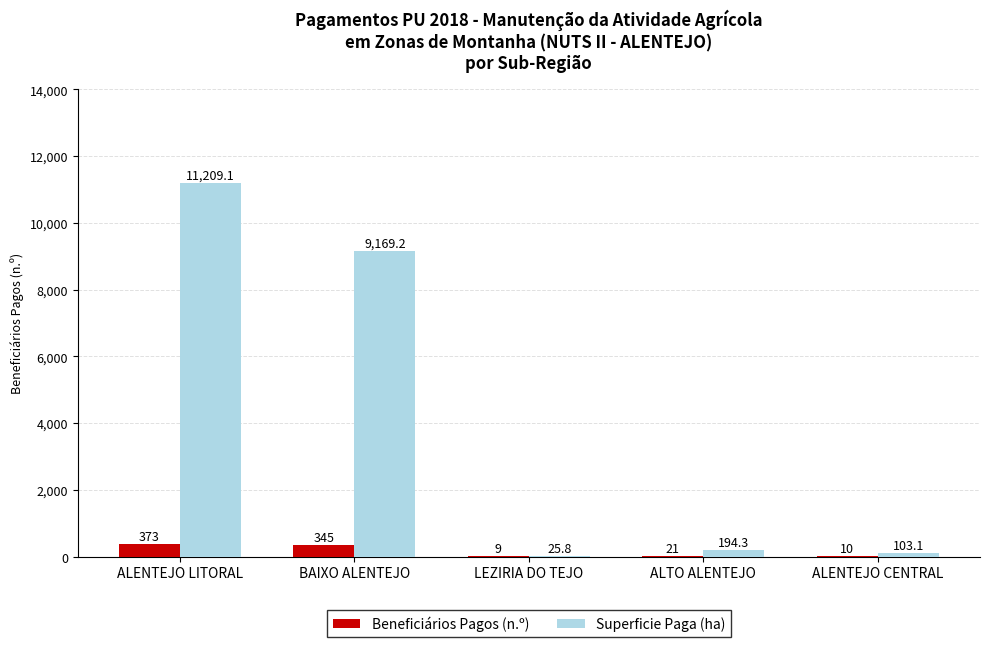

What is the sum of all Beneficiários Pagos (n.º) values?

758.0